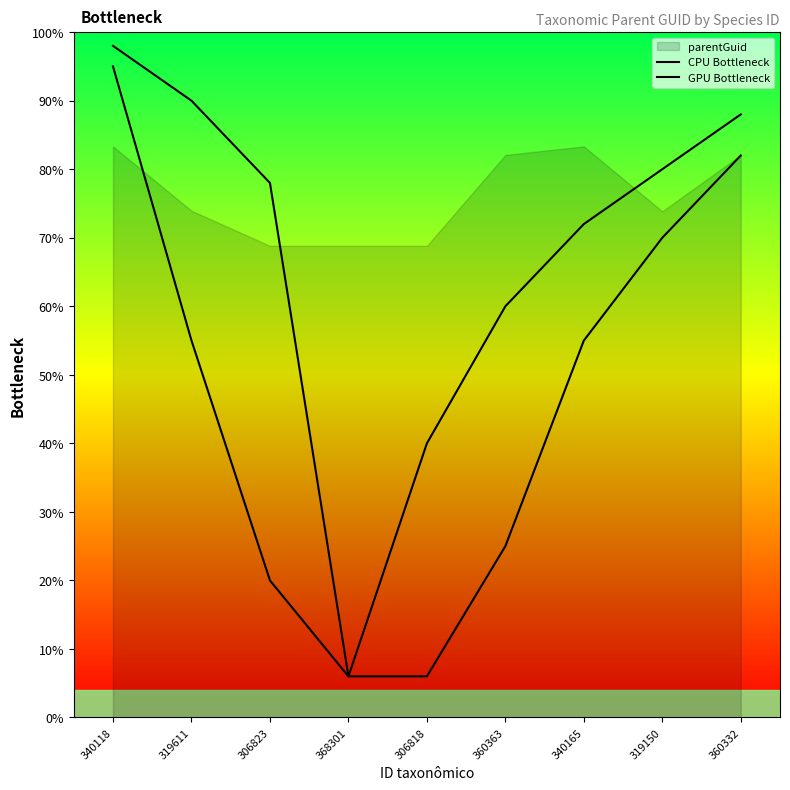

How many interior local valleys does the GPU Bottleneck series have?

1